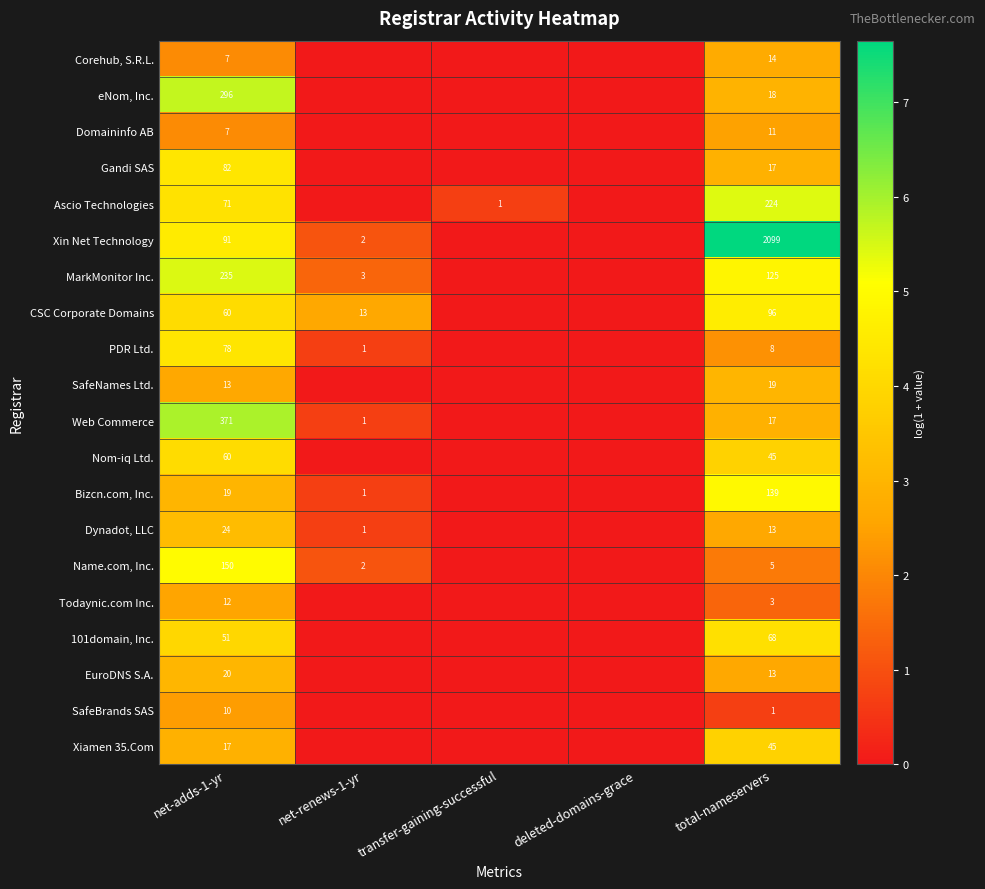

What is the greatest value displayed?

7.6